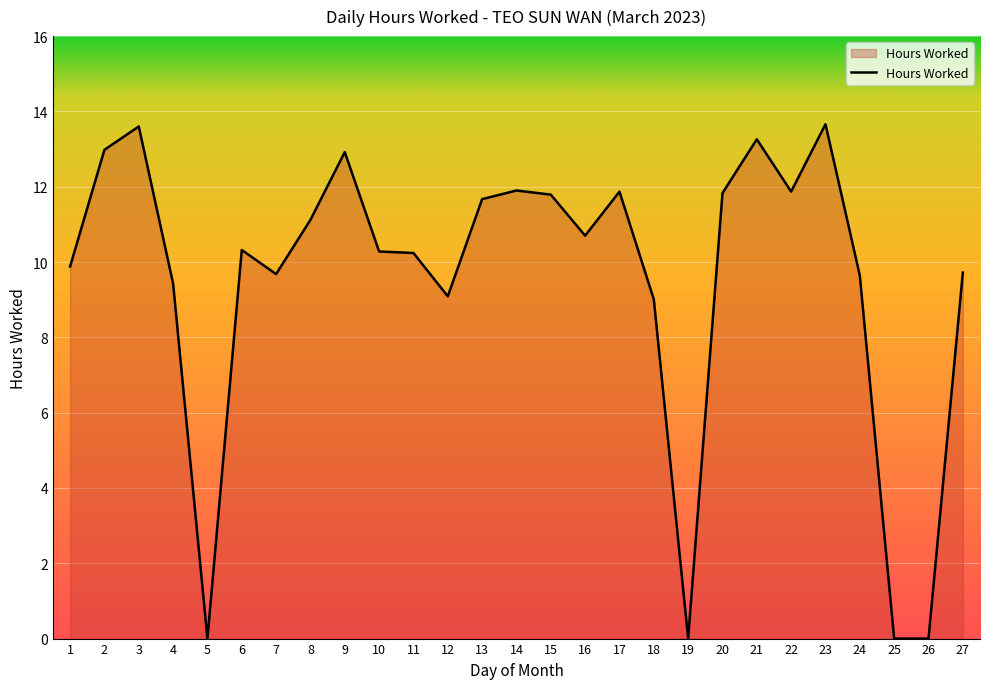

What is the maximum value shown in the chart?

13.7